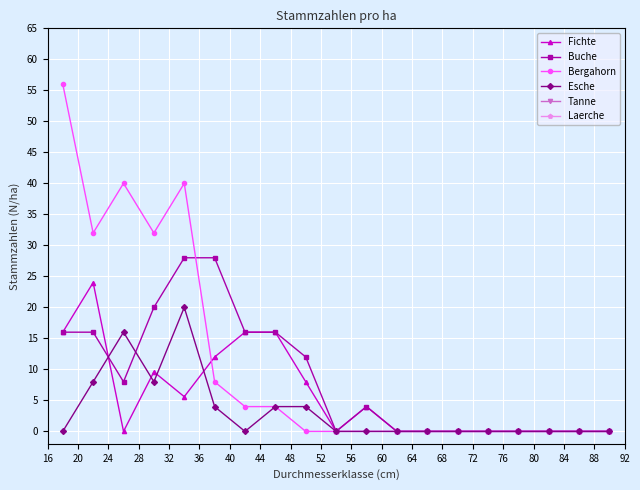

What is the maximum value for Buche?

28.0